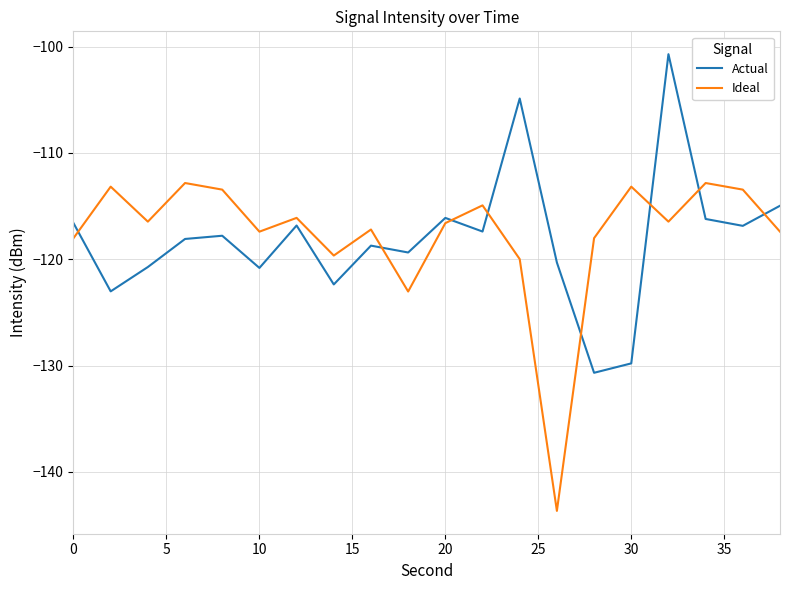

What is the difference between the maximum and second lowest values in the Ideal series?

10.2